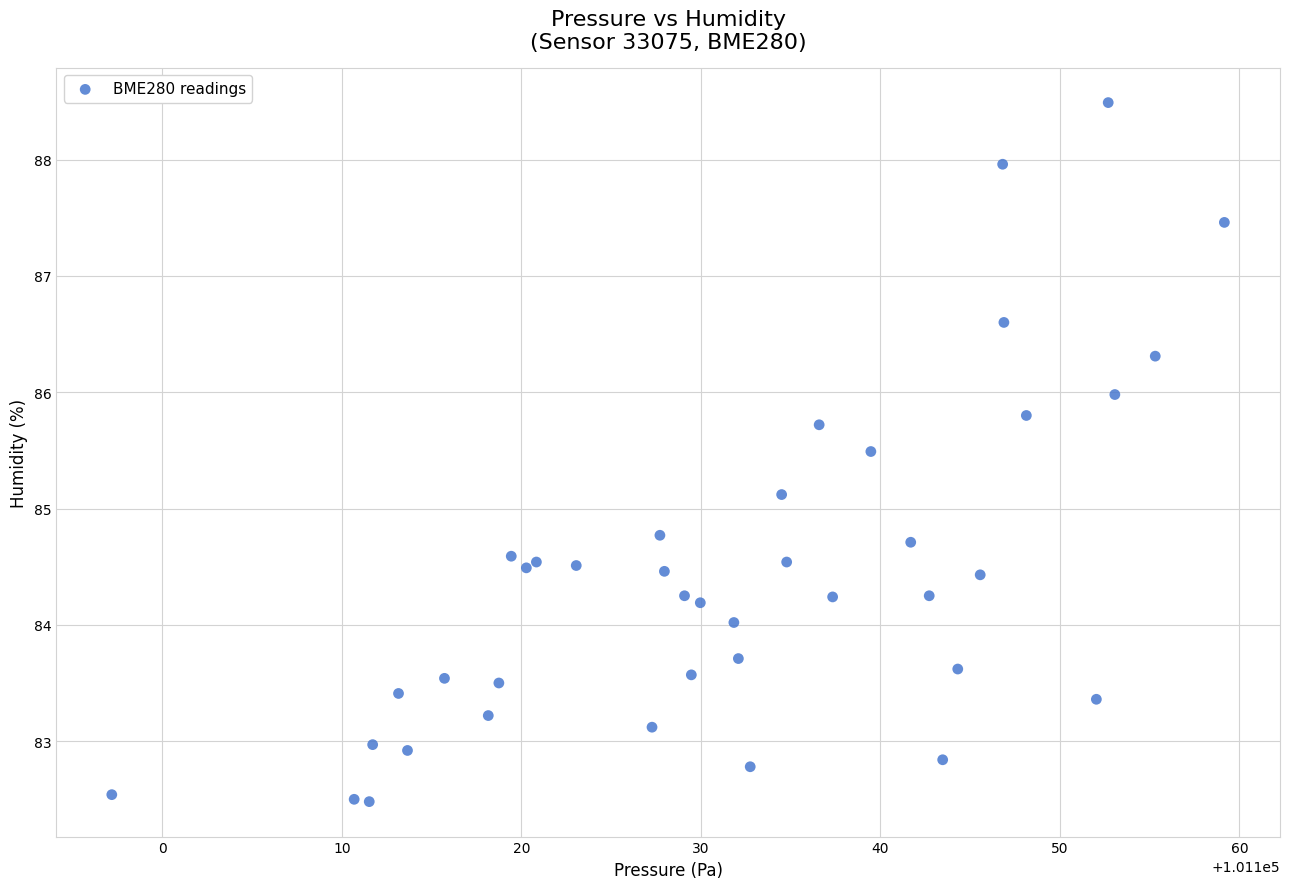

What Y value in the scatter plot is closest to 85?

85.1